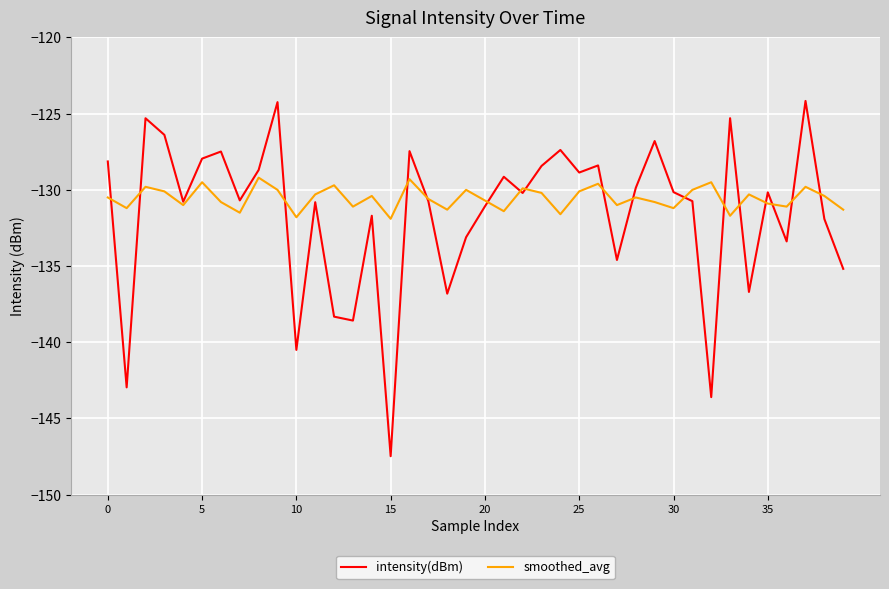

True or false: intensity(dBm) has more than 0 interior local peaks.

True